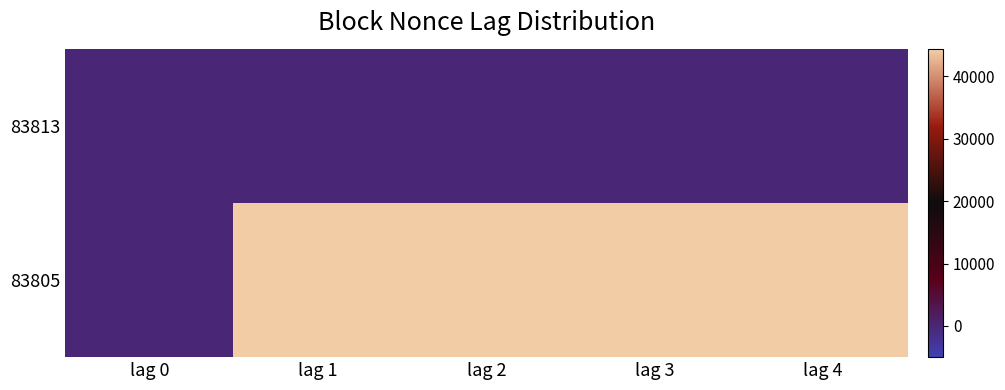

Reading left to right, list all the values displayed in this chart.

83813: lag 0=0	lag 1=0	lag 2=0	lag 3=0	lag 4=0
83805: lag 0=0	lag 1=44338	lag 2=44338	lag 3=44338	lag 4=44338